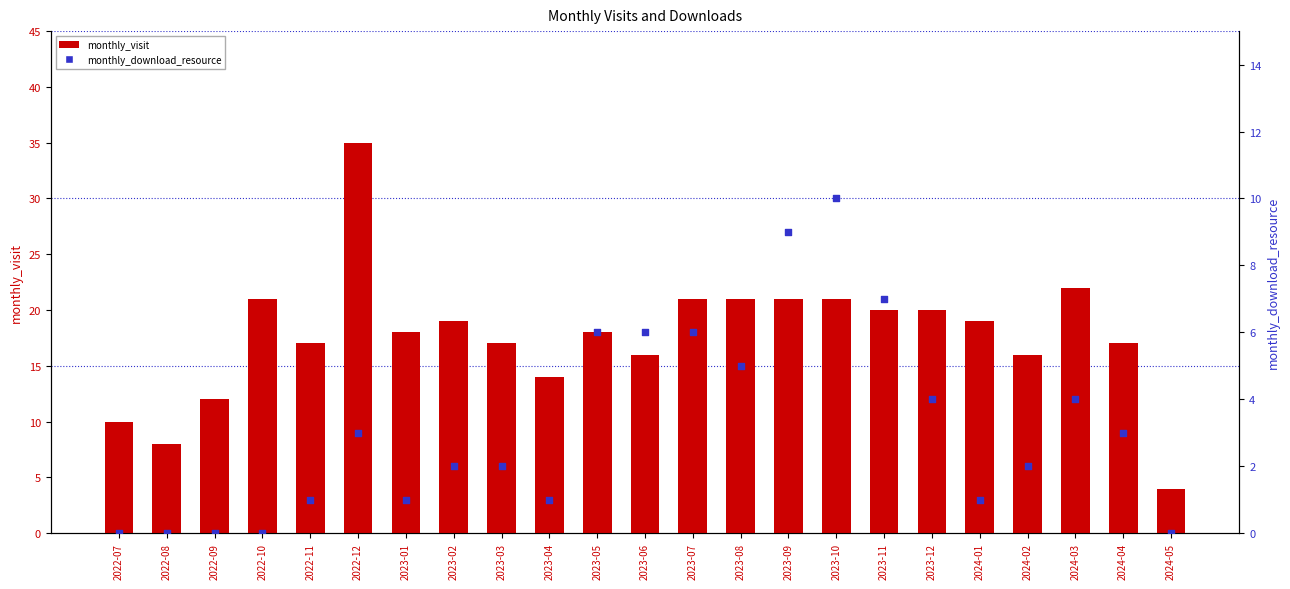

Which series reaches the minimum Y coordinate?

monthly_download_resource